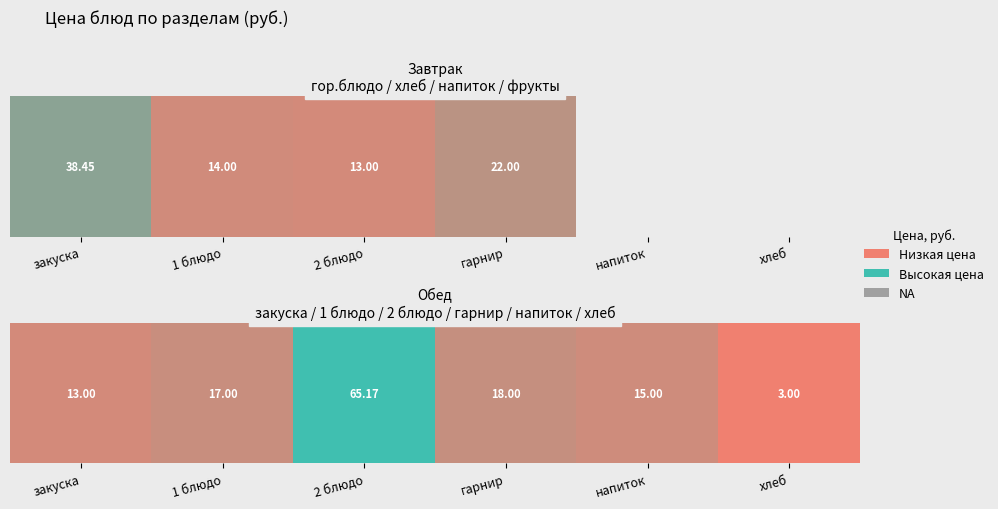

How many distinct data groups are displayed?

1